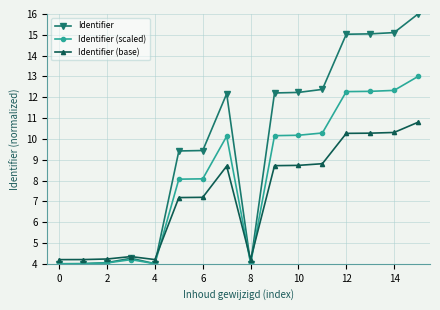

Which series has the largest total across all categories?

Identifier